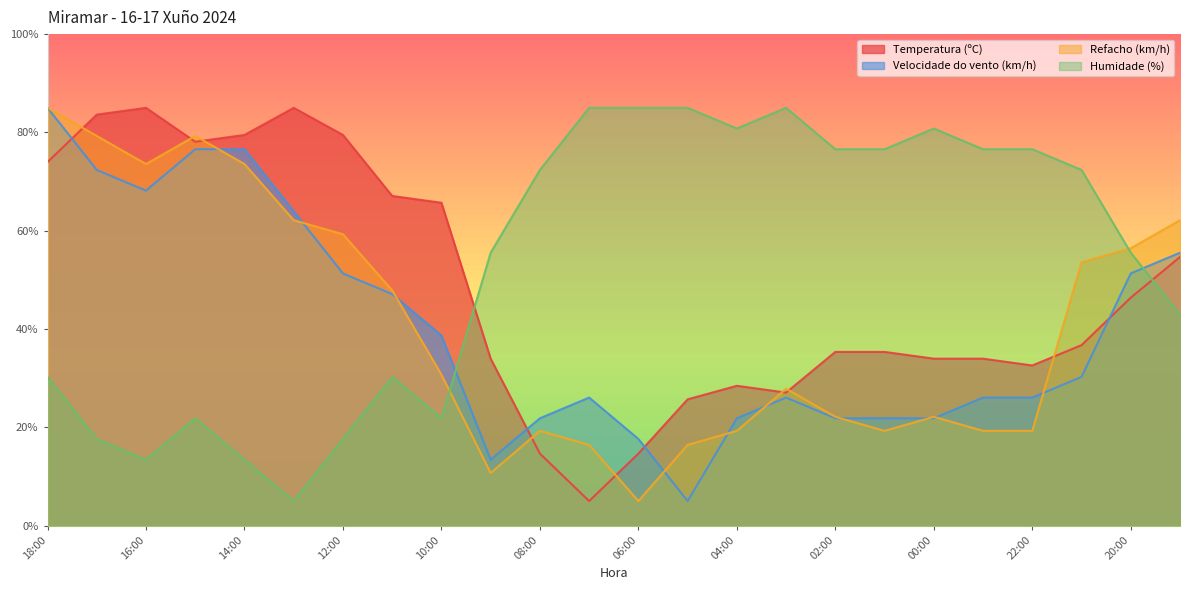

Is it true that Temperatura (ºC) equals 46.1 at 00:00?

False